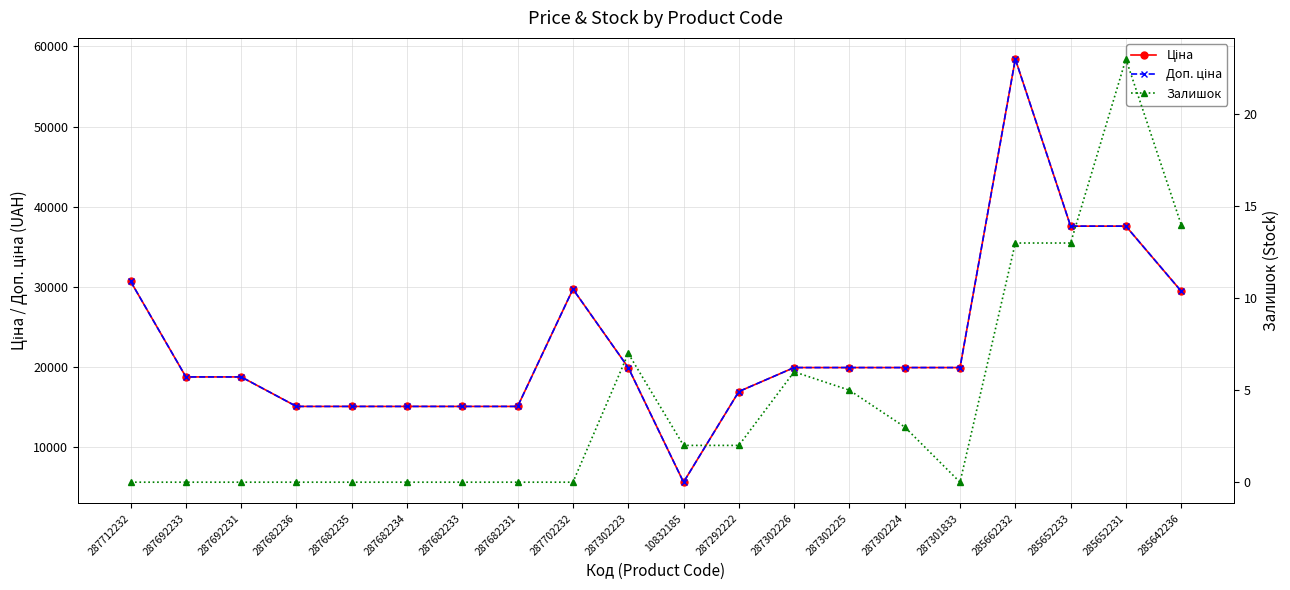

Reading right to left, extract all data points from this chart.

Ціна: 29491.5	37593.6	37593.6	58426.5	19964.2	19964.2	19964.2	19964.2	16976.3	5673.8	19964.2	29747.2	15120.0	15120.0	15120.0	15120.0	15120.0	18796.8	18796.8	30717.1
Доп. ціна: 29491.5	37593.6	37593.6	58426.5	19964.2	19964.2	19964.2	19964.2	16976.3	5673.8	19964.2	29747.2	15120.0	15120.0	15120.0	15120.0	15120.0	18796.8	18796.8	30717.1
Залишок: 14.0	23.0	13.0	13.0	0.0	3.0	5.0	6.0	2.0	2.0	7.0	0.0	0.0	0.0	0.0	0.0	0.0	0.0	0.0	0.0